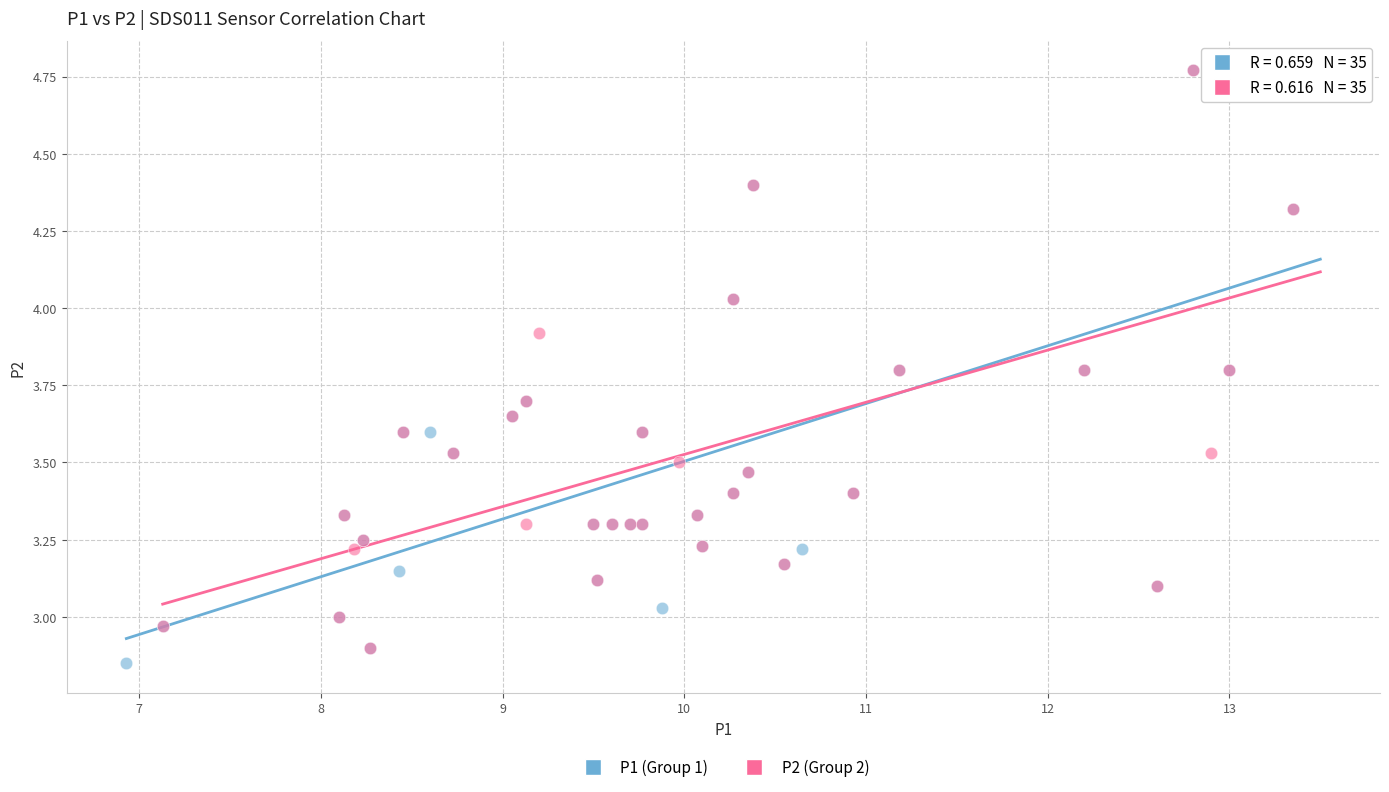

What are all the series names shown in the legend?

P1 (Group 1), P2 (Group 2)